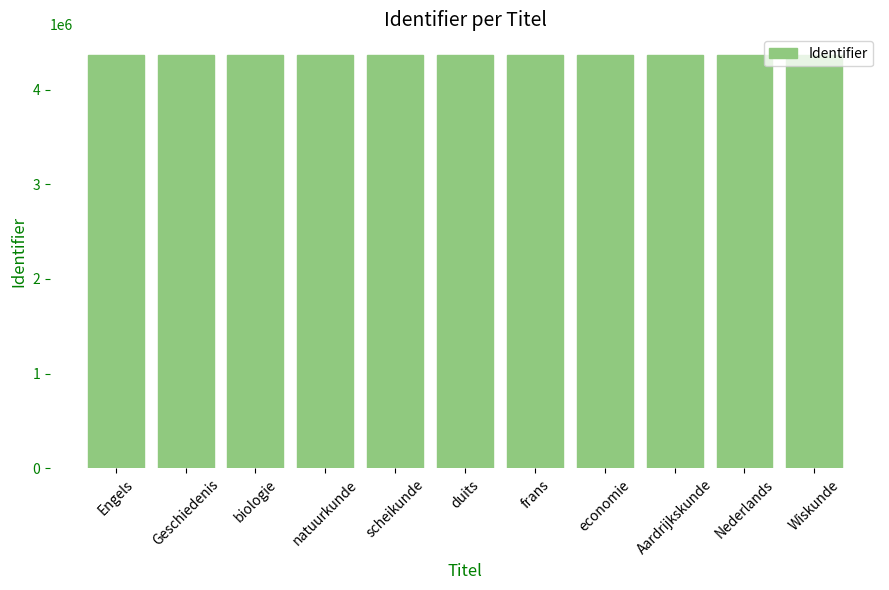

What is the smallest value displayed?

4365570